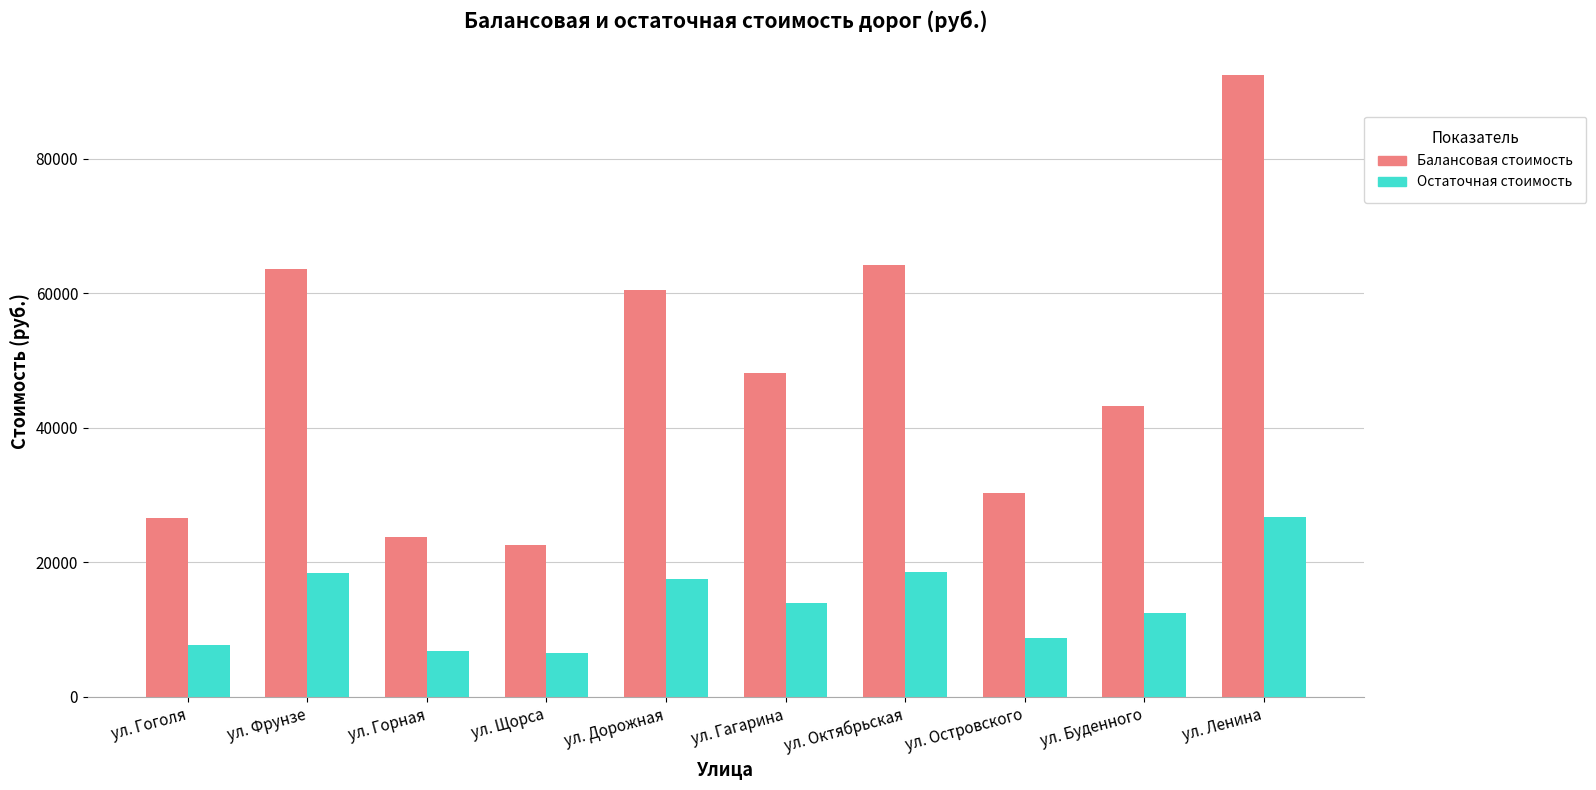

List the series in order of their overall mean, highest first.

Балансовая стоимость, Остаточная стоимость